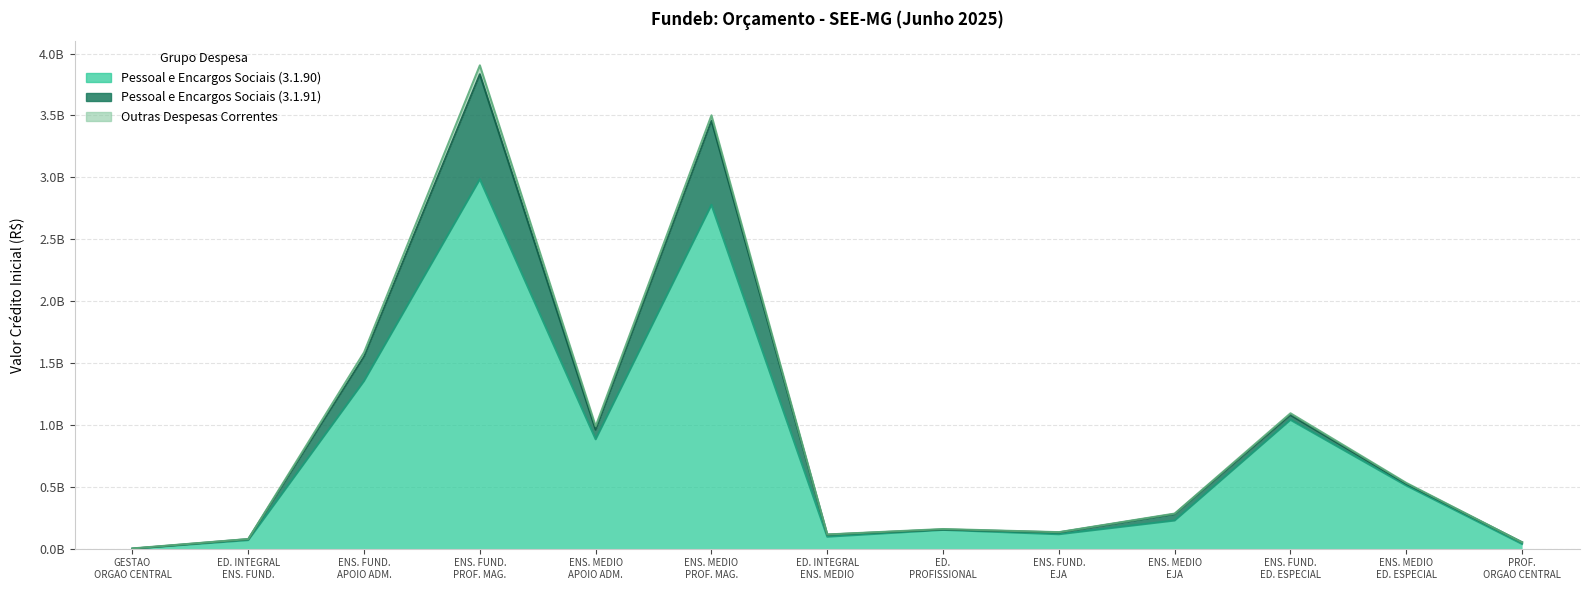

In Pessoal e Encargos Sociais (3.1.90), how many points are lower than both neighbors (excluding endpoints)?

3